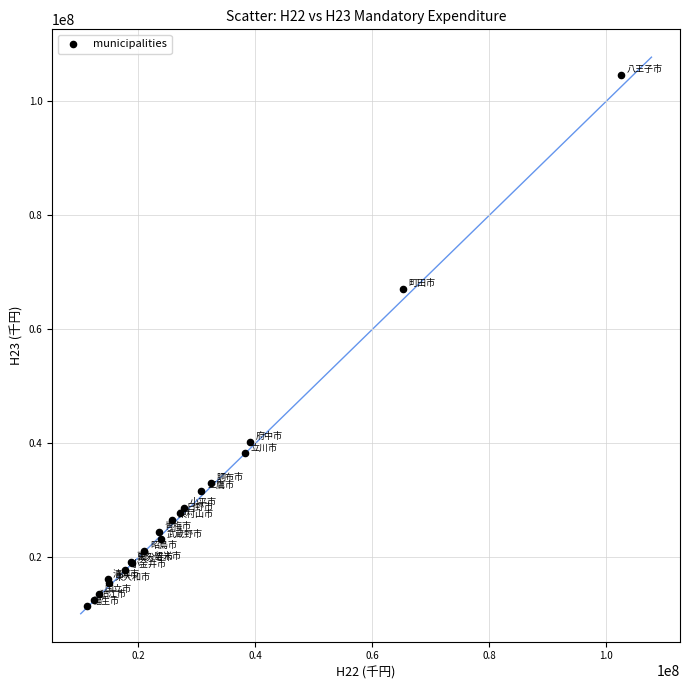

What Y value in the scatter plot is closest to 58033742?

67109238